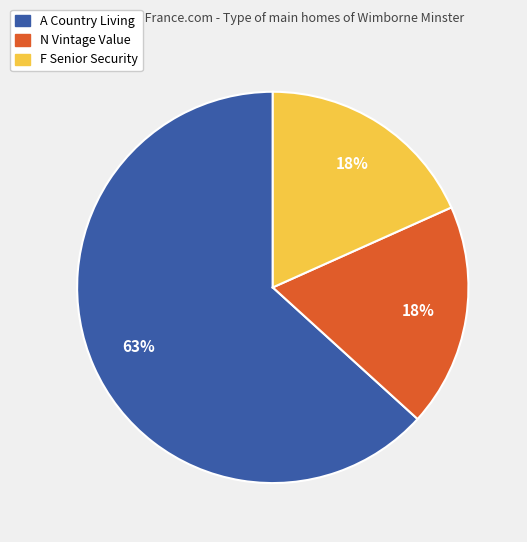

Is there a majority slice in this chart?

Yes